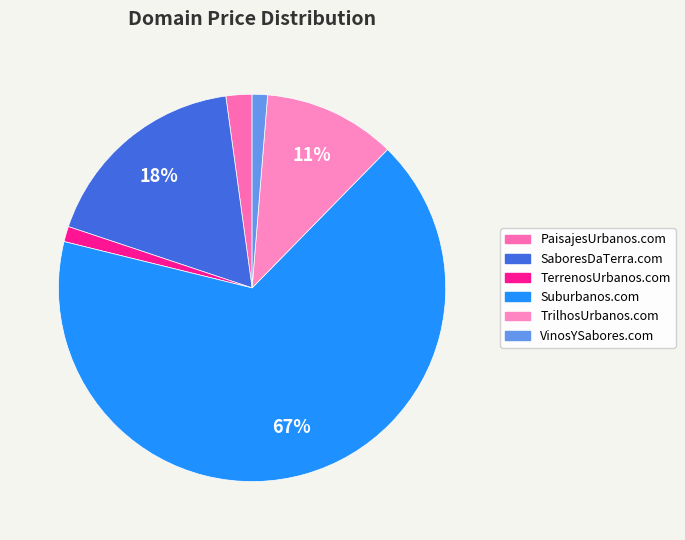

Which slice represents more than half of the pie?

Suburbanos.com